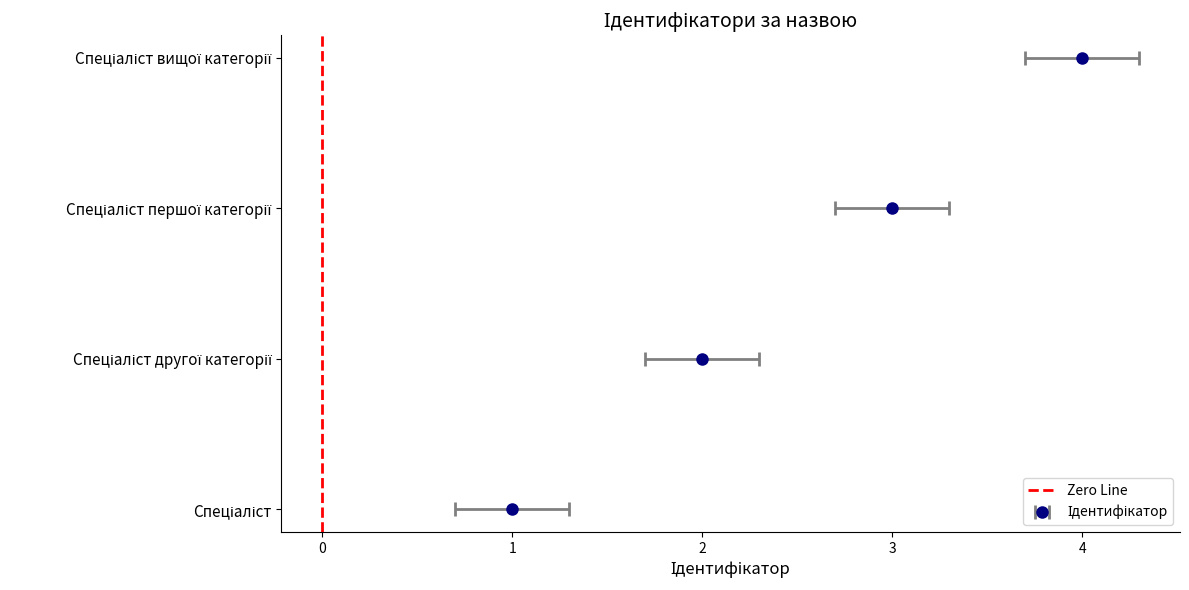

What is the change in value from −1 to 0?

+1